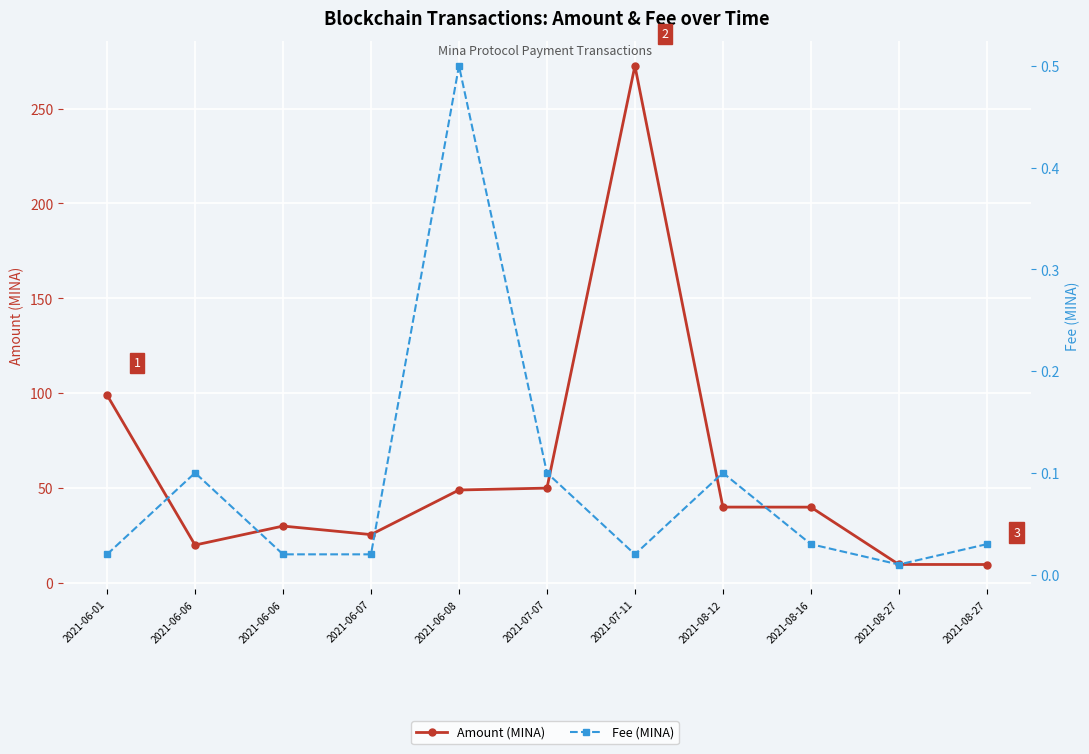

What is the difference between the second highest and minimum values in the Fee (MINA) series?

0.1